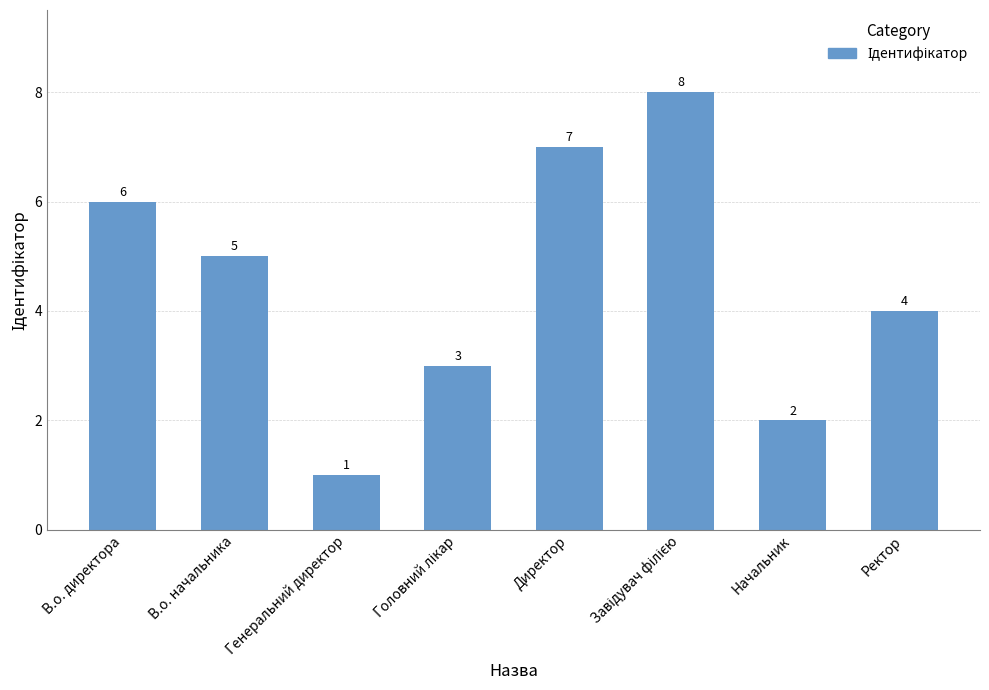

What is the difference between the maximum and minimum values?

7